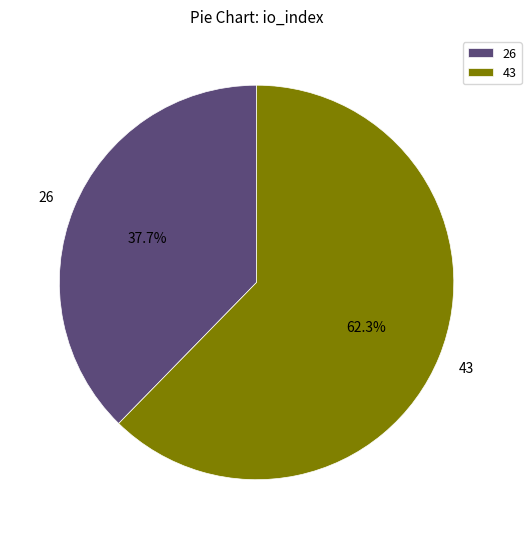

Combined, do 43 and 26 account for over 50%?

Yes